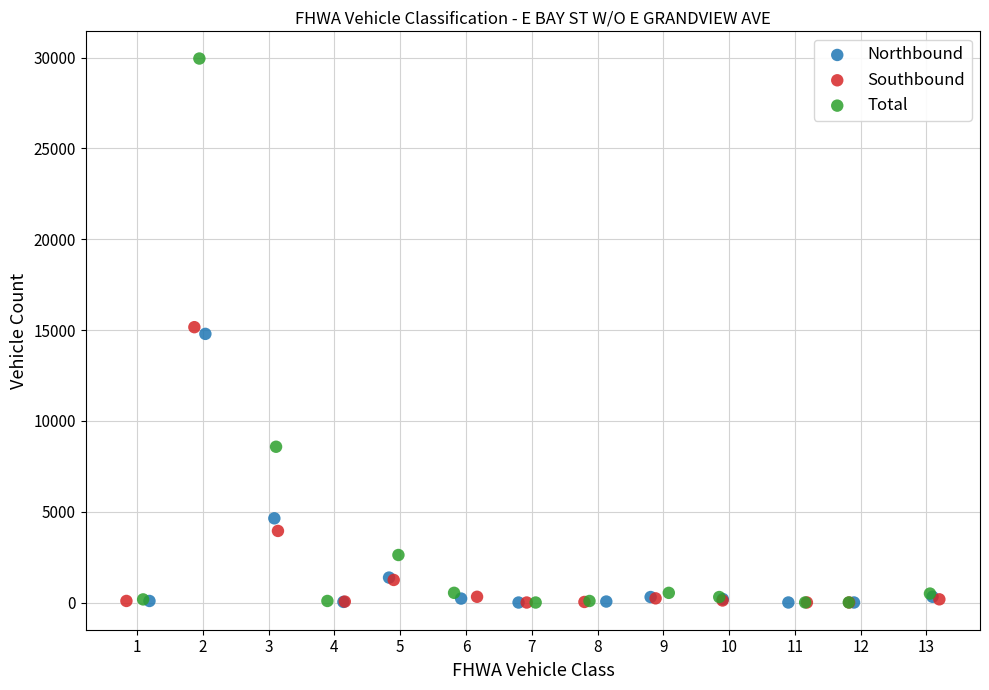

Which series contains the highest Y value?

Total